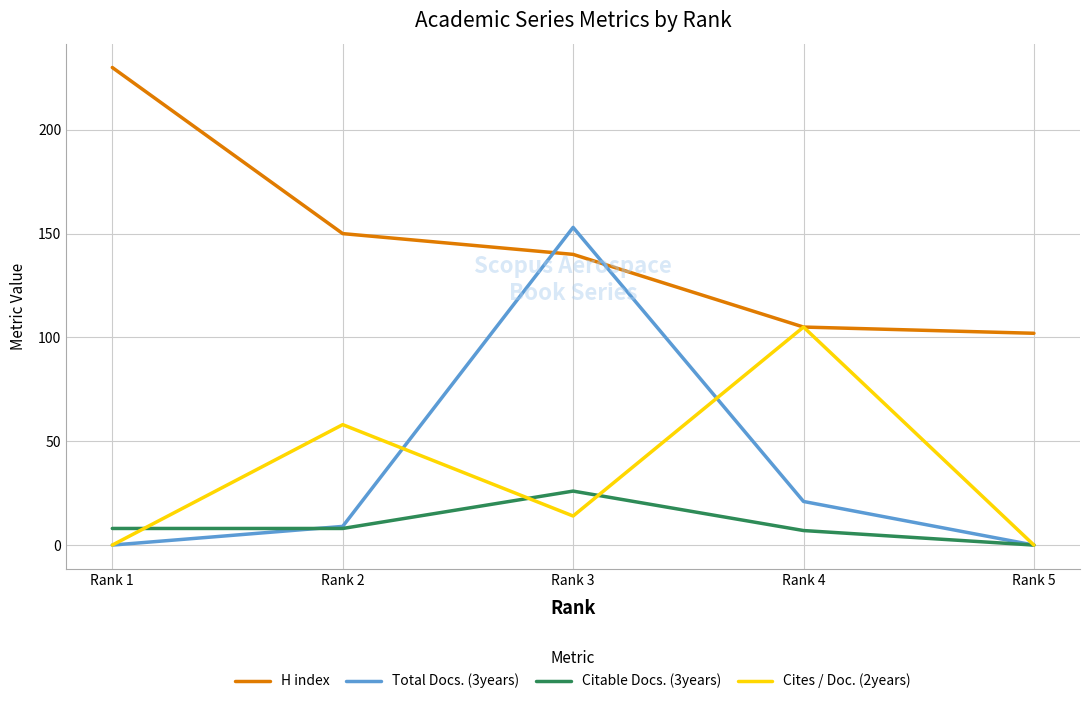

The value of H index at Rank 2 is 80. True or false?

False